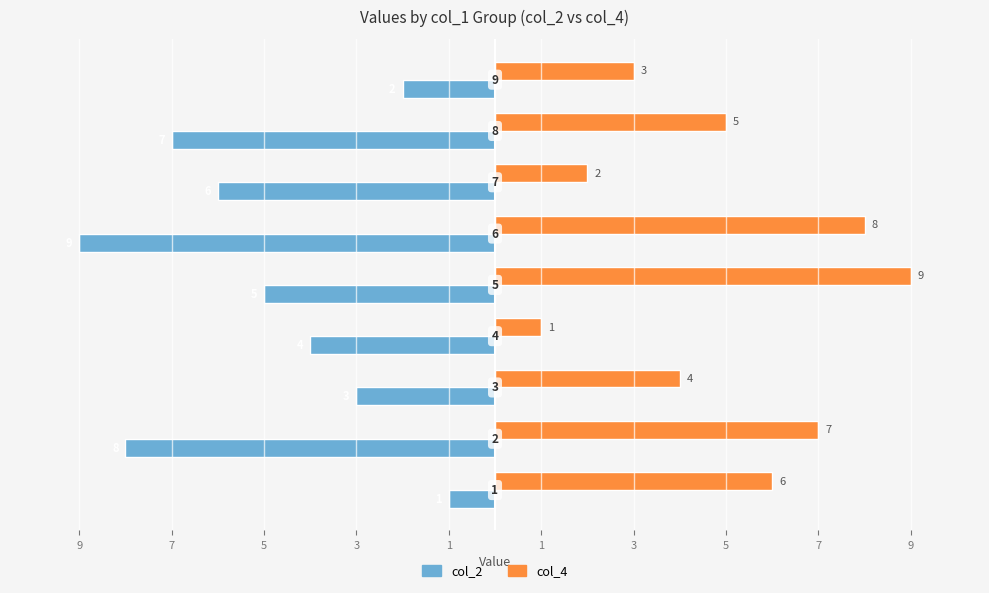

What are all the series names shown in the legend?

col_2, col_4